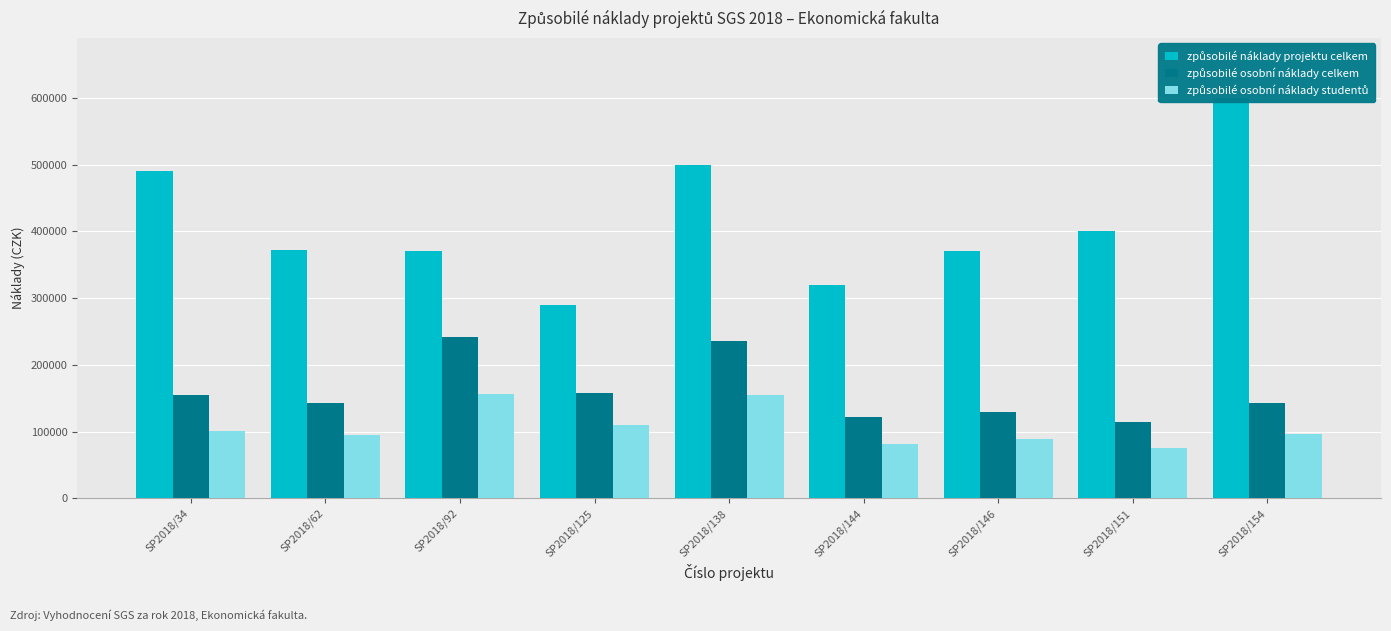

The způsobilé osobní náklady studentů series shows 277320 at SP2018/92. True or false?

False